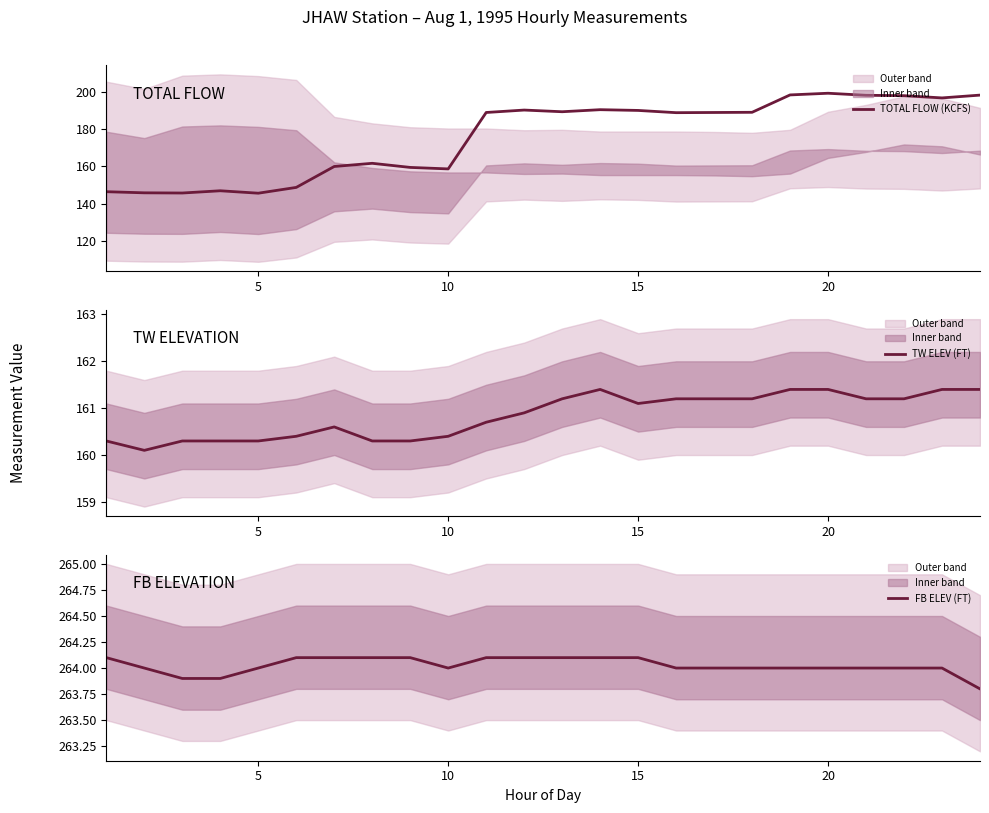

In TW ELEV (FT), how many points are lower than both neighbors (excluding endpoints)?

2